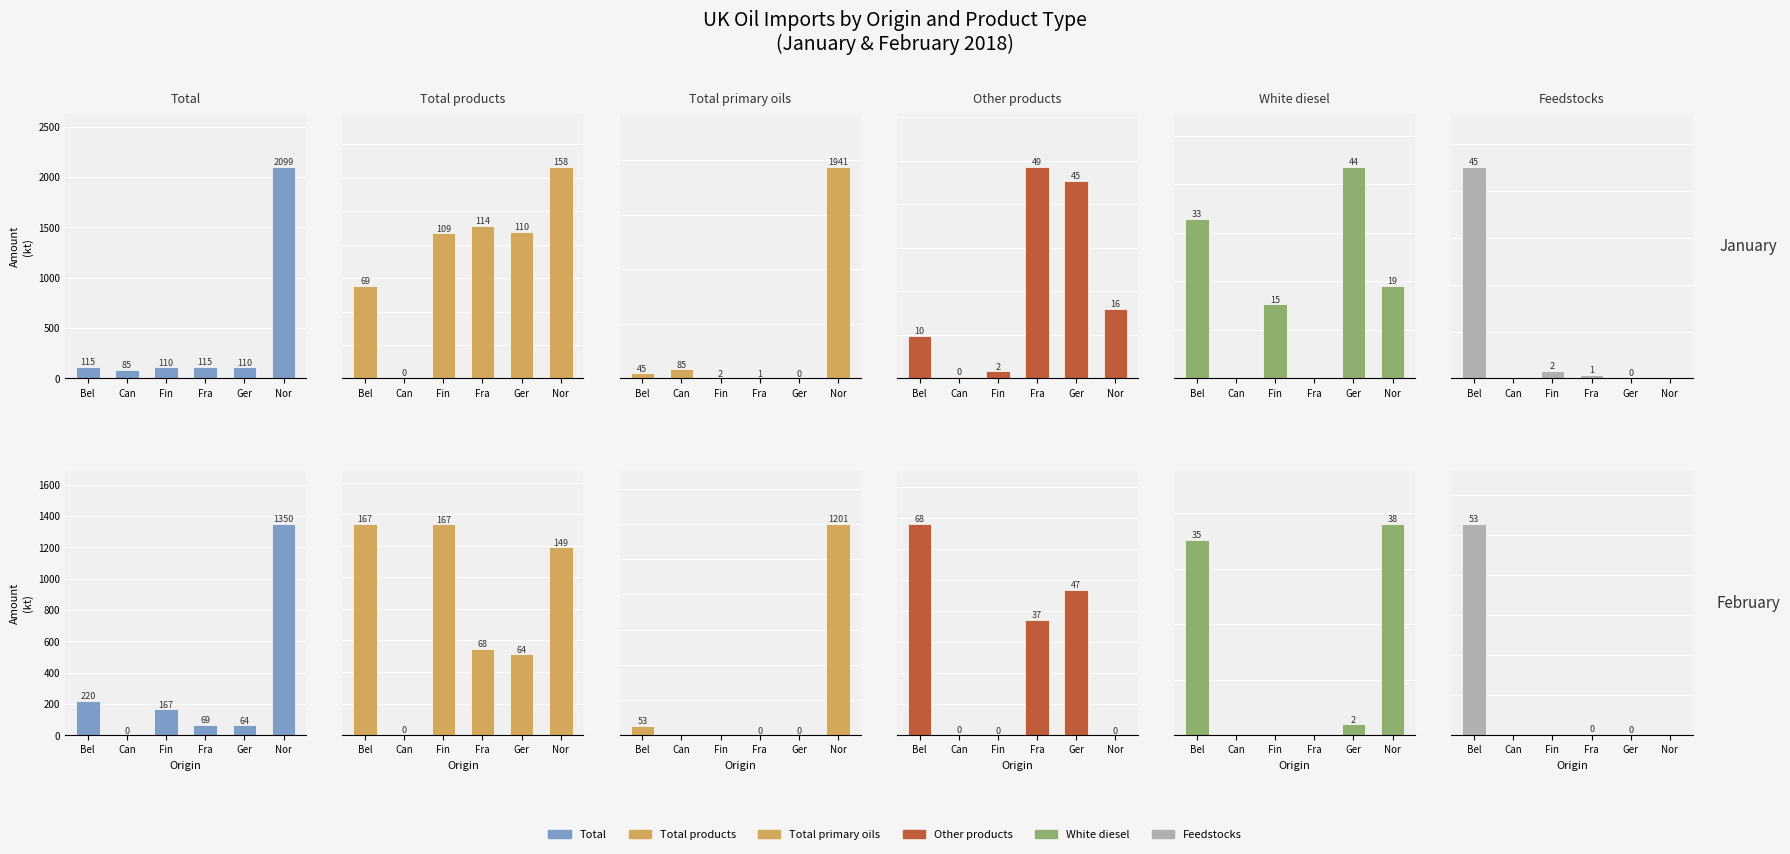

What is the label of the 6th bar from the left?

Nor